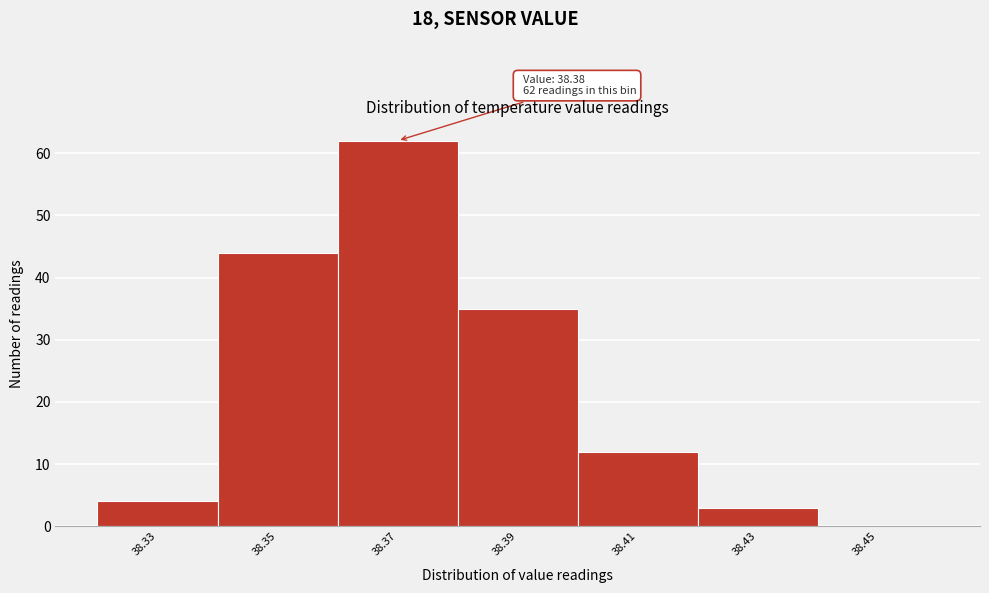

Reading left to right, transcribe all the data shown in this chart.

38.33=4	38.35=44	38.37=62	38.39=35	38.41=12	38.43=3	38.45=0